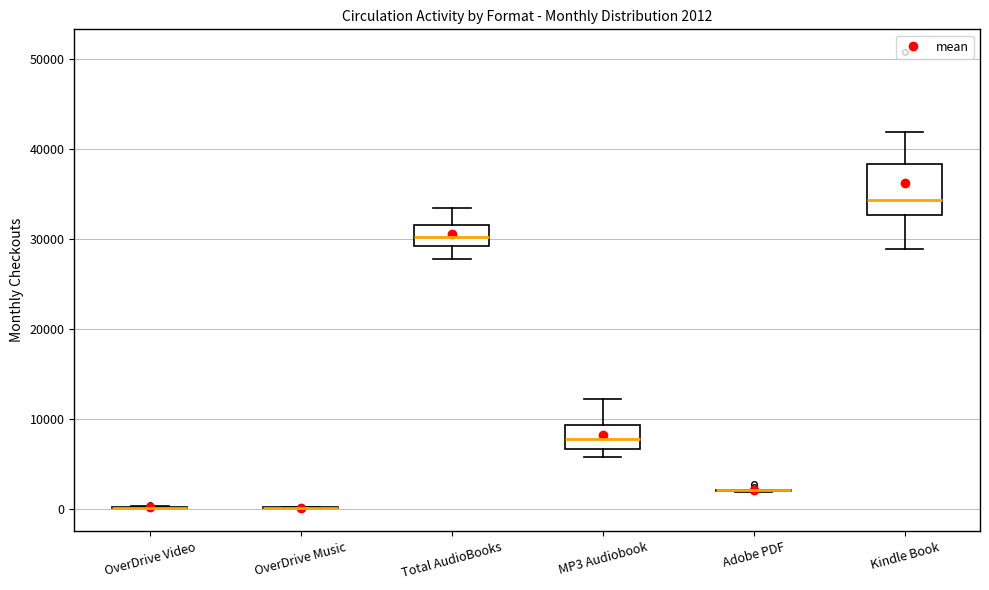

Comparing the boxes themselves (not the whiskers), which one is the tallest?

Kindle Book